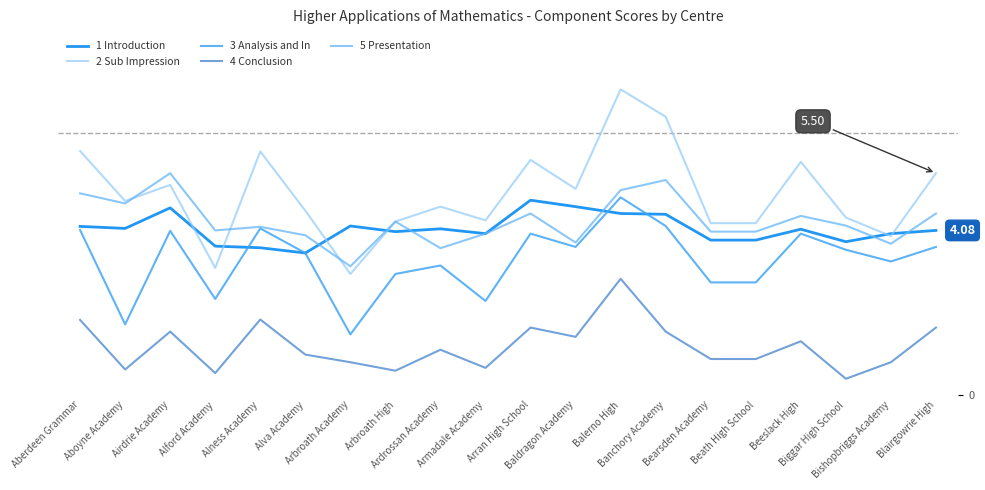

Reading left to right, transcribe all the data shown in this chart.

1 Introduction: Aberdeen Grammar=4.2	Aboyne Academy=4.1	Airdrie Academy=4.6	Alford Academy=3.7	Alness Academy=3.6	Alva Academy=3.5	Arbroath Academy=4.2	Arbroath High=4.0	Ardrossan Academy=4.1	Armadale Academy=4.0	Arran High School=4.8	Baldragon Academy=4.7	Balerno High=4.5	Banchory Academy=4.5	Bearsden Academy=3.8	Beath High School=3.8	Beeslack High=4.1	Biggar High School=3.8	Bishopbriggs Academy=4.0	Blairgowrie High=4.1
2 Sub Impression: Aberdeen Grammar=6.0	Aboyne Academy=4.8	Airdrie Academy=5.2	Alford Academy=3.1	Alness Academy=6.0	Alva Academy=4.6	Arbroath Academy=3.0	Arbroath High=4.3	Ardrossan Academy=4.7	Armadale Academy=4.3	Arran High School=5.8	Baldragon Academy=5.1	Balerno High=7.6	Banchory Academy=6.9	Bearsden Academy=4.3	Beath High School=4.3	Beeslack High=5.8	Biggar High School=4.4	Bishopbriggs Academy=3.9	Blairgowrie High=5.5
3 Analysis and In: Aberdeen Grammar=4.1	Aboyne Academy=1.8	Airdrie Academy=4.1	Alford Academy=2.4	Alness Academy=4.1	Alva Academy=3.5	Arbroath Academy=1.5	Arbroath High=3.0	Ardrossan Academy=3.2	Armadale Academy=2.3	Arran High School=4.0	Baldragon Academy=3.7	Balerno High=4.9	Banchory Academy=4.2	Bearsden Academy=2.8	Beath High School=2.8	Beeslack High=4.0	Biggar High School=3.6	Bishopbriggs Academy=3.3	Blairgowrie High=3.7
4 Conclusion: Aberdeen Grammar=1.9	Aboyne Academy=0.6	Airdrie Academy=1.6	Alford Academy=0.5	Alness Academy=1.9	Alva Academy=1.0	Arbroath Academy=0.8	Arbroath High=0.6	Ardrossan Academy=1.1	Armadale Academy=0.7	Arran High School=1.7	Baldragon Academy=1.4	Balerno High=2.9	Banchory Academy=1.6	Bearsden Academy=0.9	Beath High School=0.9	Beeslack High=1.3	Biggar High School=0.4	Bishopbriggs Academy=0.8	Blairgowrie High=1.7
5 Presentation: Aberdeen Grammar=5.0	Aboyne Academy=4.8	Airdrie Academy=5.5	Alford Academy=4.1	Alness Academy=4.2	Alva Academy=4.0	Arbroath Academy=3.2	Arbroath High=4.3	Ardrossan Academy=3.6	Armadale Academy=4.0	Arran High School=4.5	Baldragon Academy=3.8	Balerno High=5.1	Banchory Academy=5.3	Bearsden Academy=4.0	Beath High School=4.0	Beeslack High=4.4	Biggar High School=4.2	Bishopbriggs Academy=3.8	Blairgowrie High=4.5